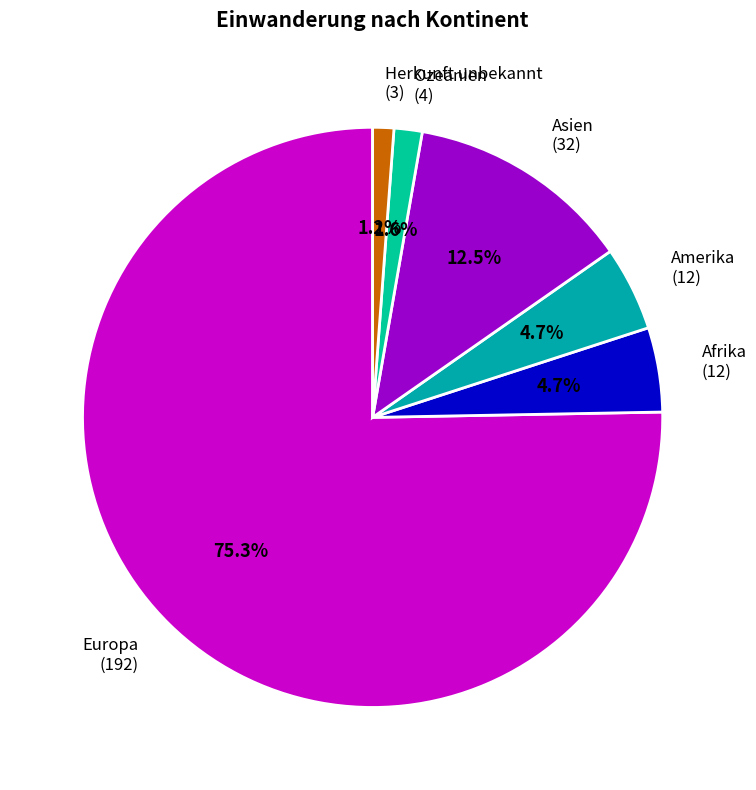

How many slices are in this pie chart?

6